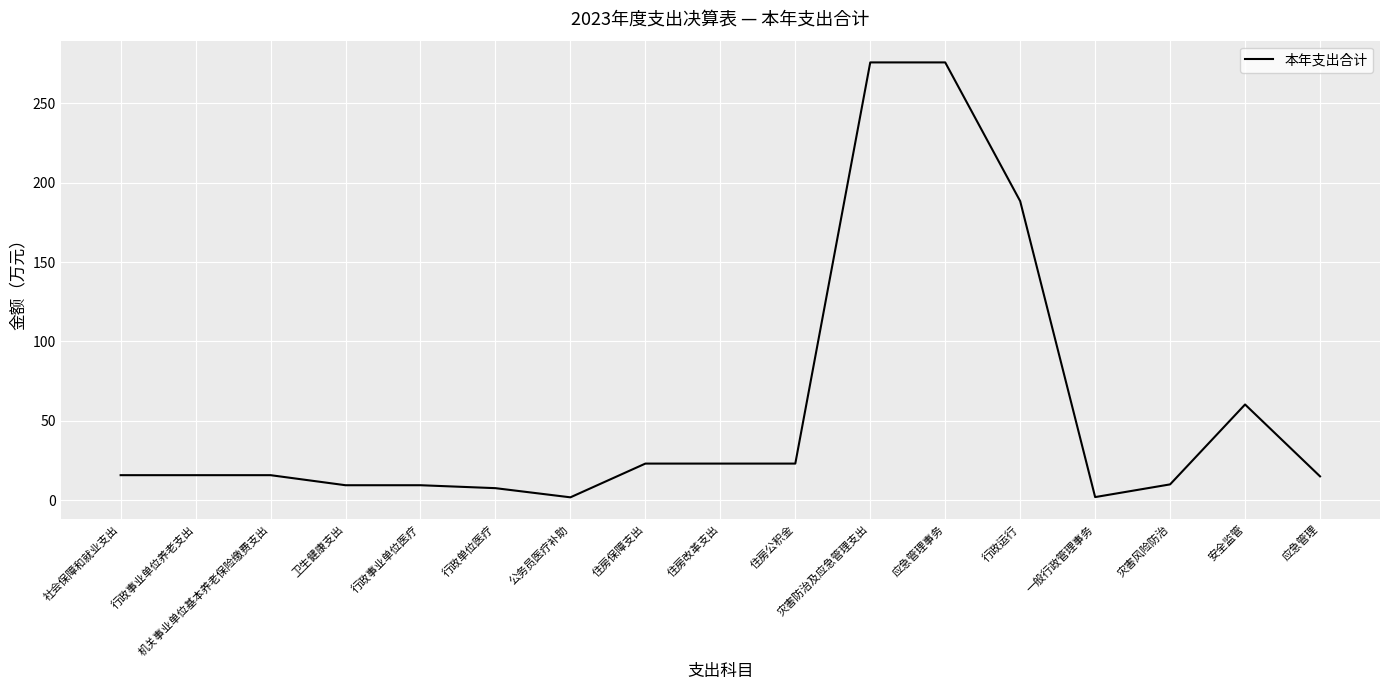

What is the difference between the values at 公务员医疗补助 and 行政单位医疗?

5.8